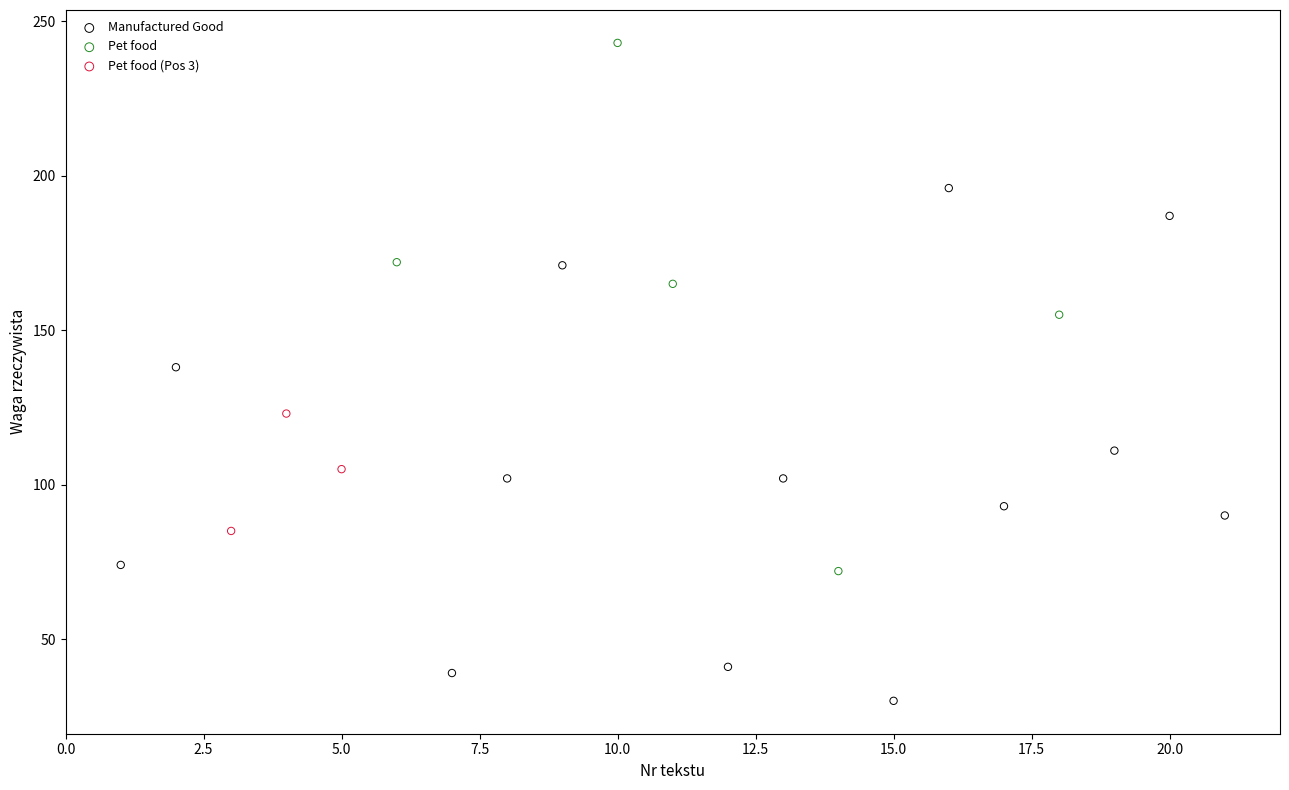

Which series contains the lowest Y value?

Manufactured Good